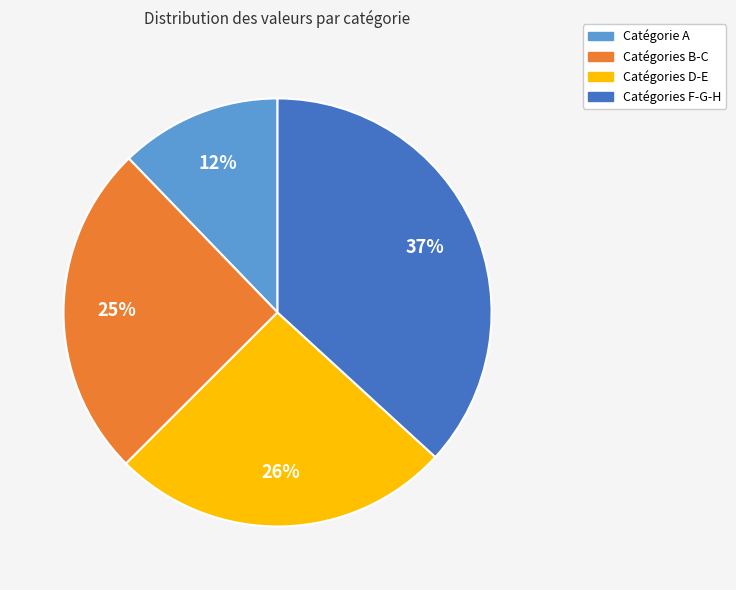

Approximately how many times larger is the value at Catégories D-E compared to Catégories B-C?

1.0